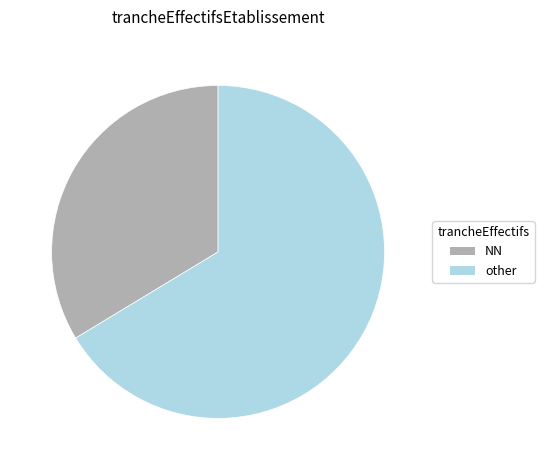

Between other and NN, which is larger?

other